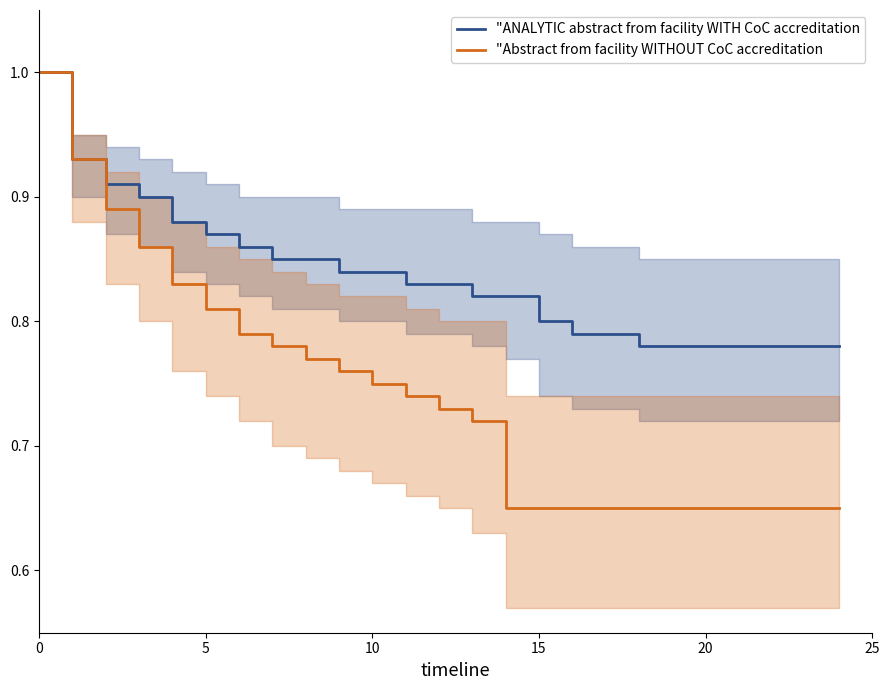

True or false: "Abstract from facility WITHOUT CoC accreditation and "ANALYTIC abstract from facility WITH CoC accreditation intersect in this chart.

False